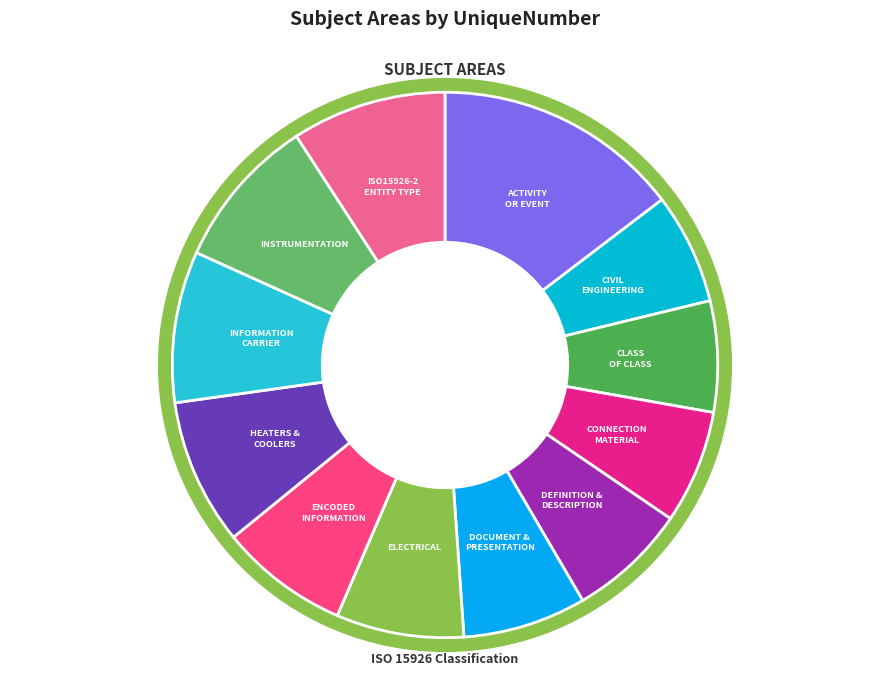

Which has a higher value, DEFINITION, DESCRIPTION, IDENTIFICATION or ACTIVITY OR EVENT?

ACTIVITY OR EVENT